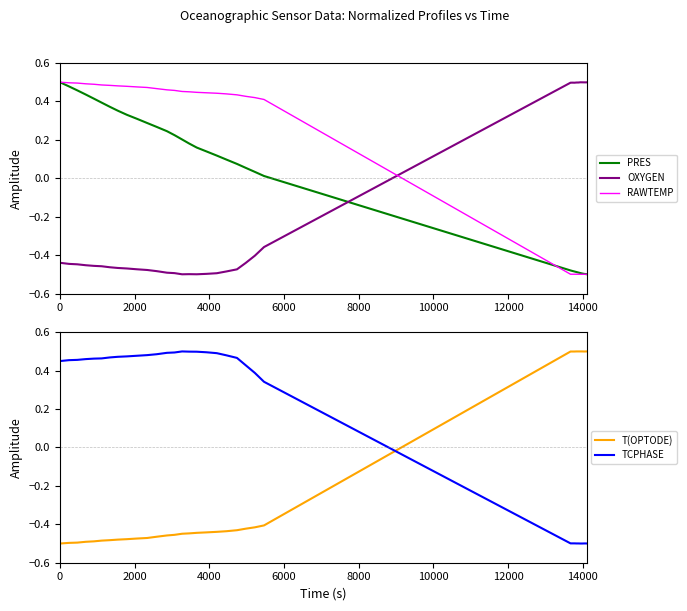

How many lines are shown in the chart?

5